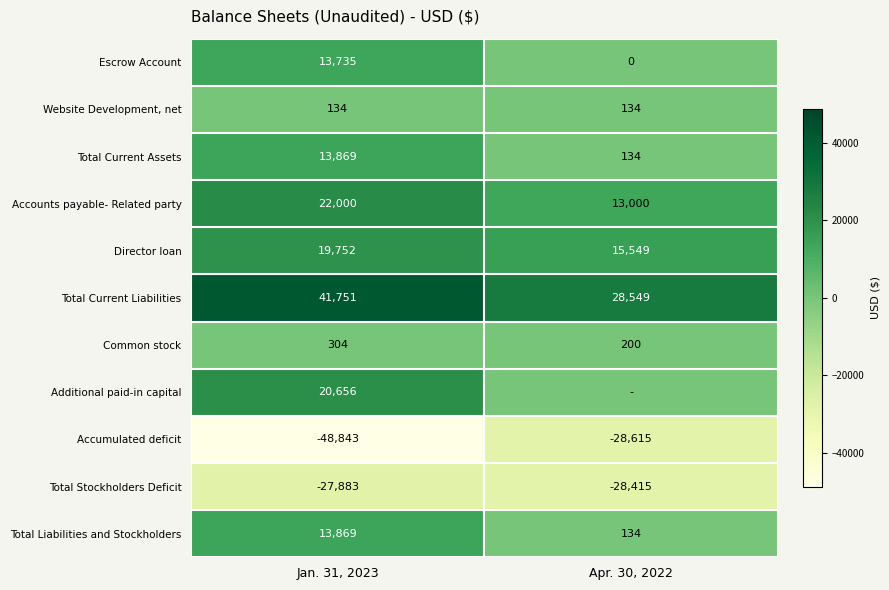

What is the lowest value of the Common stock series?

200